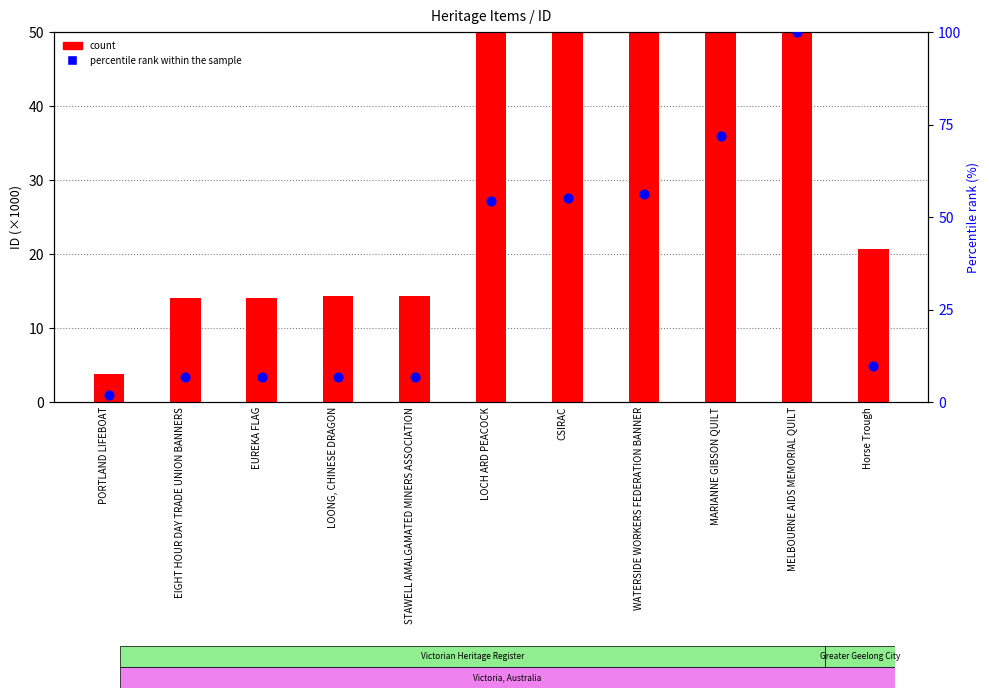

At which category is the sum across all series the highest?

MELBOURNE AIDS MEMORIAL QUILT